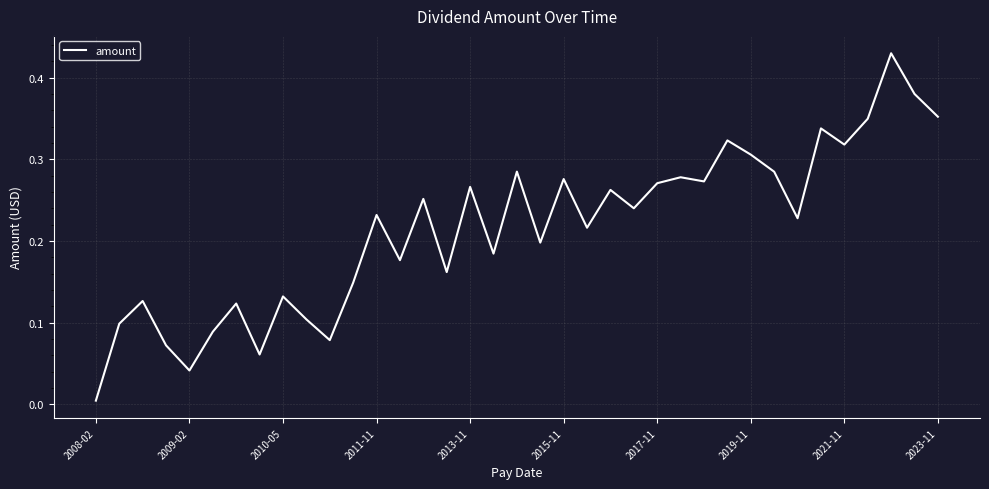

At which label is the value closest to 0?

2008-02